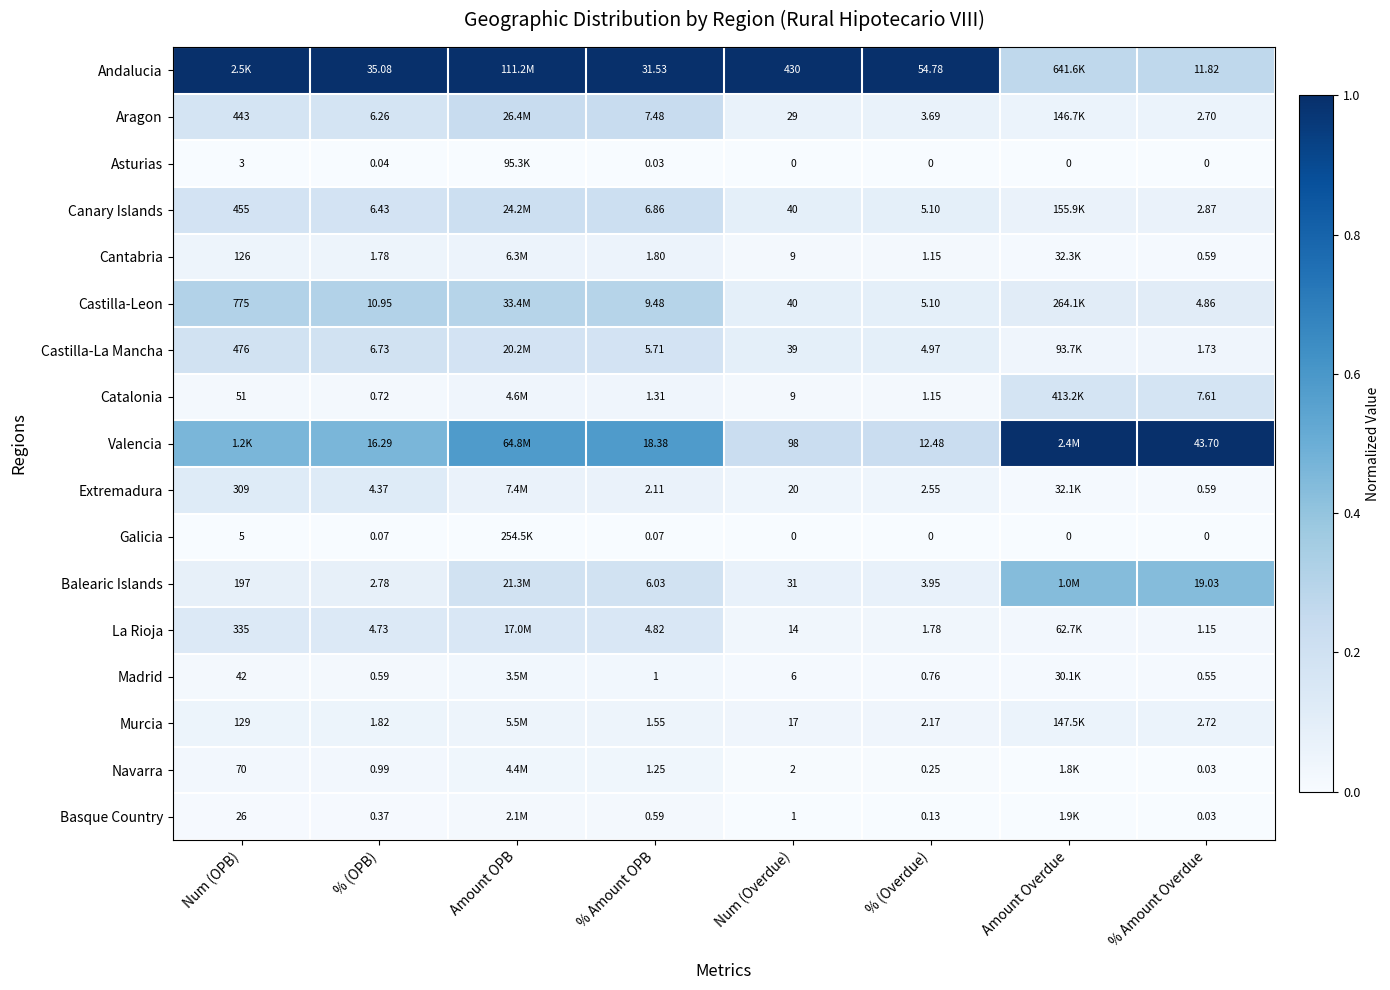

Count the number of data series in this chart.

17